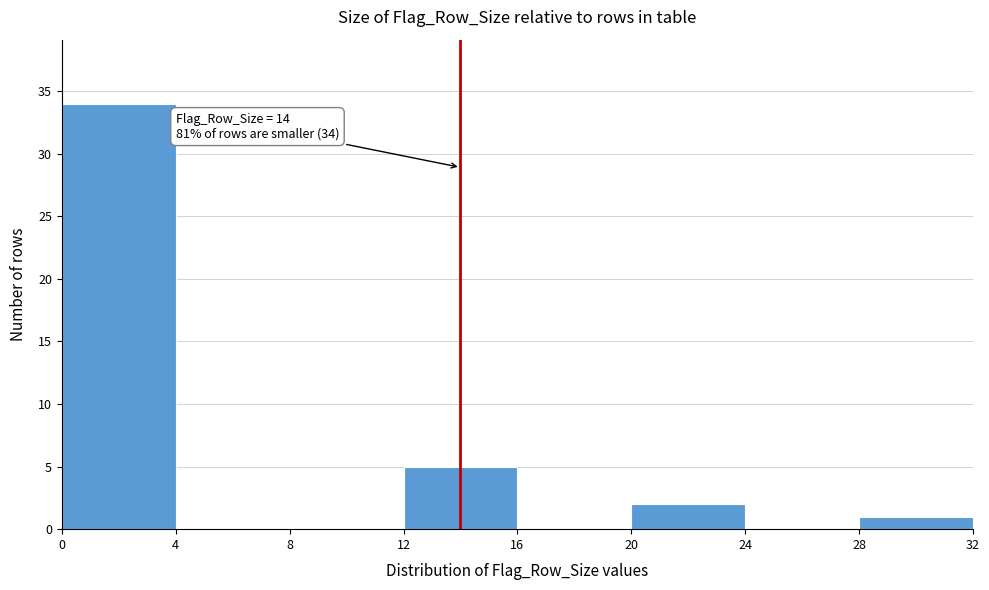

Over which range of the x-axis is the bar tallest?

0 to 4